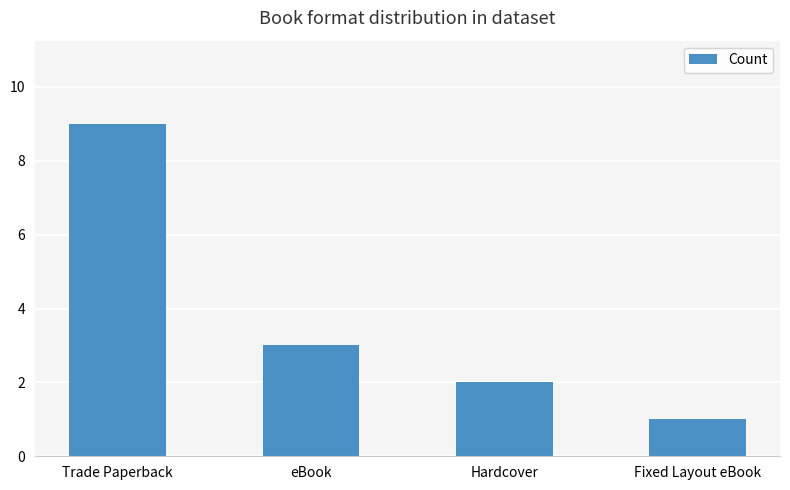

What is the label of the 3rd bar from the right?

eBook